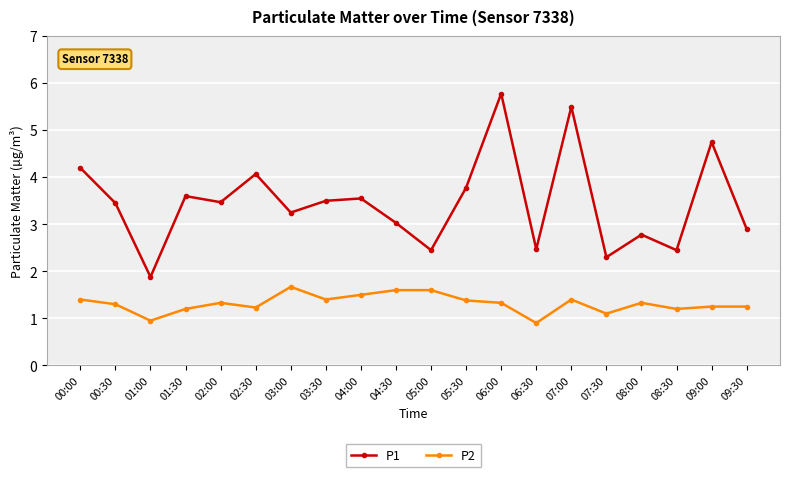

True or false: P1 and P2 cross at least once.

False